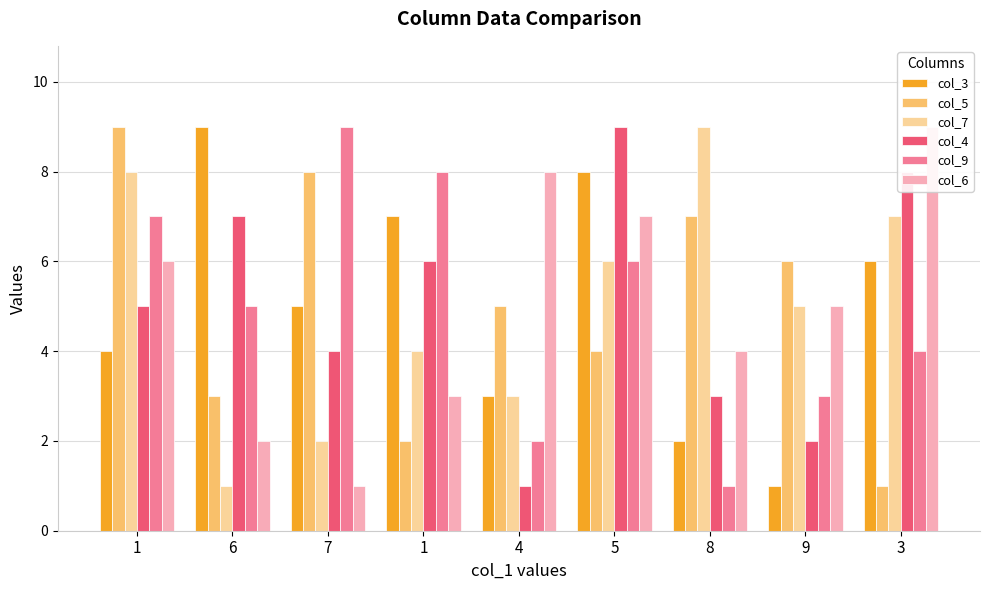

Which series has the largest total across all categories?

col_3